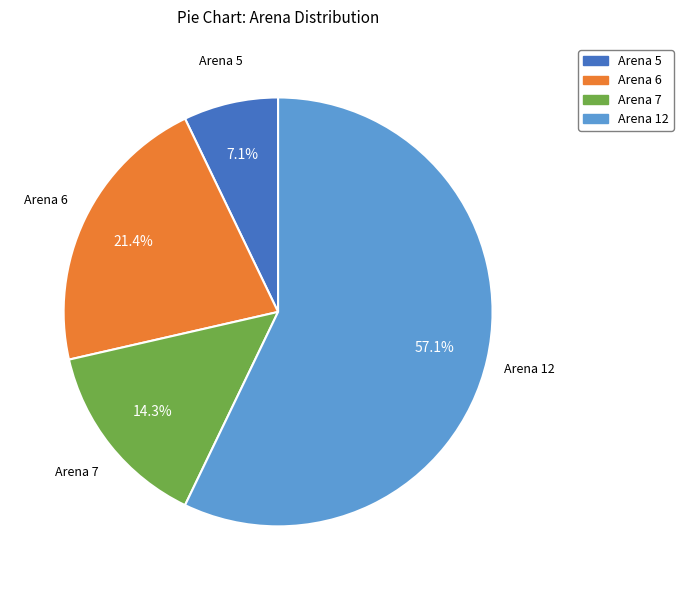

What percentage is the Arena 12 slice, to the nearest percent?

57%